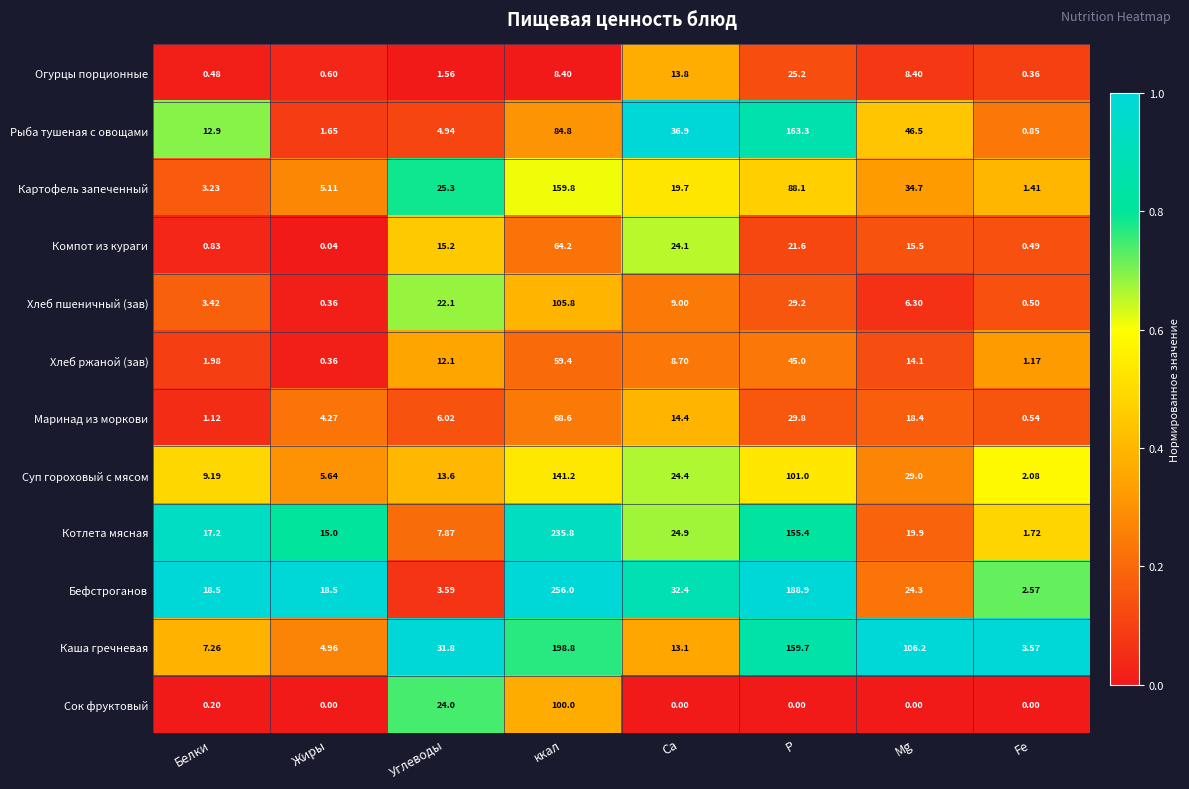

At which label does Картофель запеченный reach its peak?

ккал